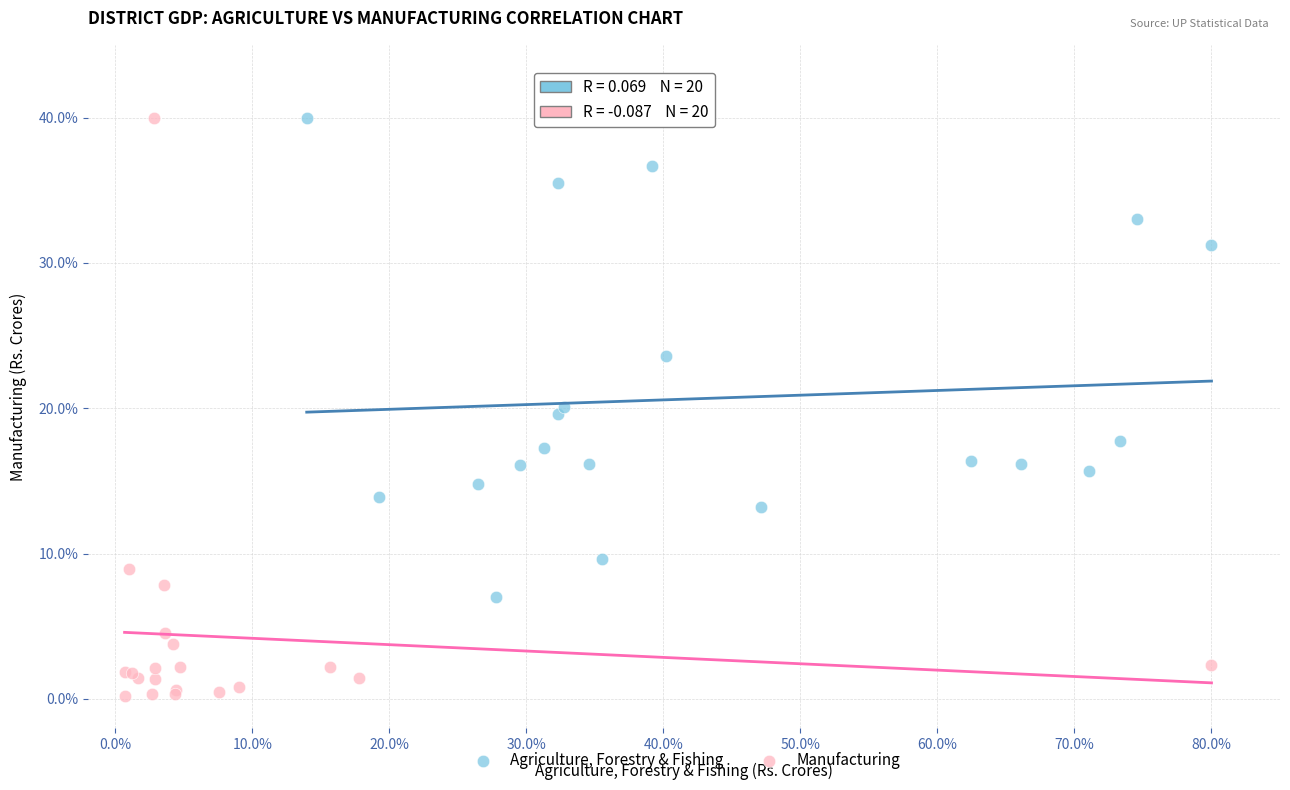

Which series contains the lowest Y value?

Manufacturing